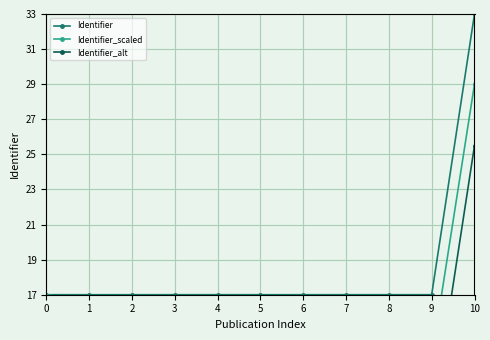

How many lines are shown in the chart?

3